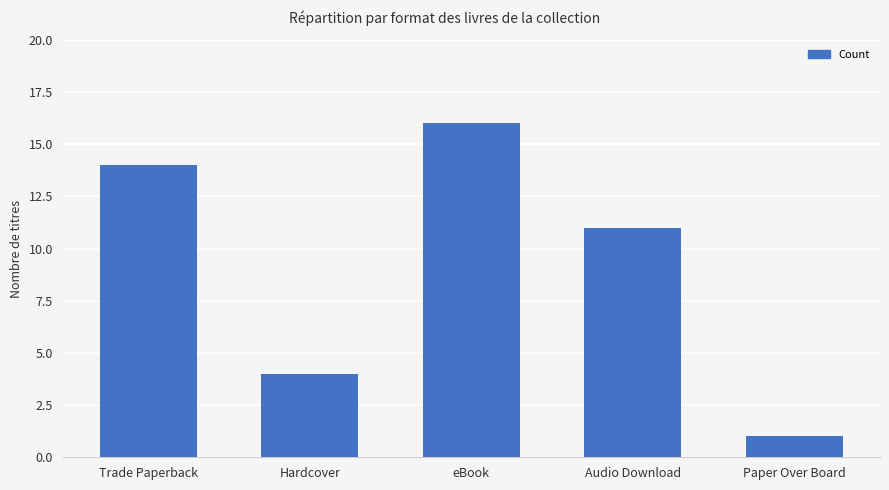

The chart shows a value of 20 at Trade Paperback. True or false?

False